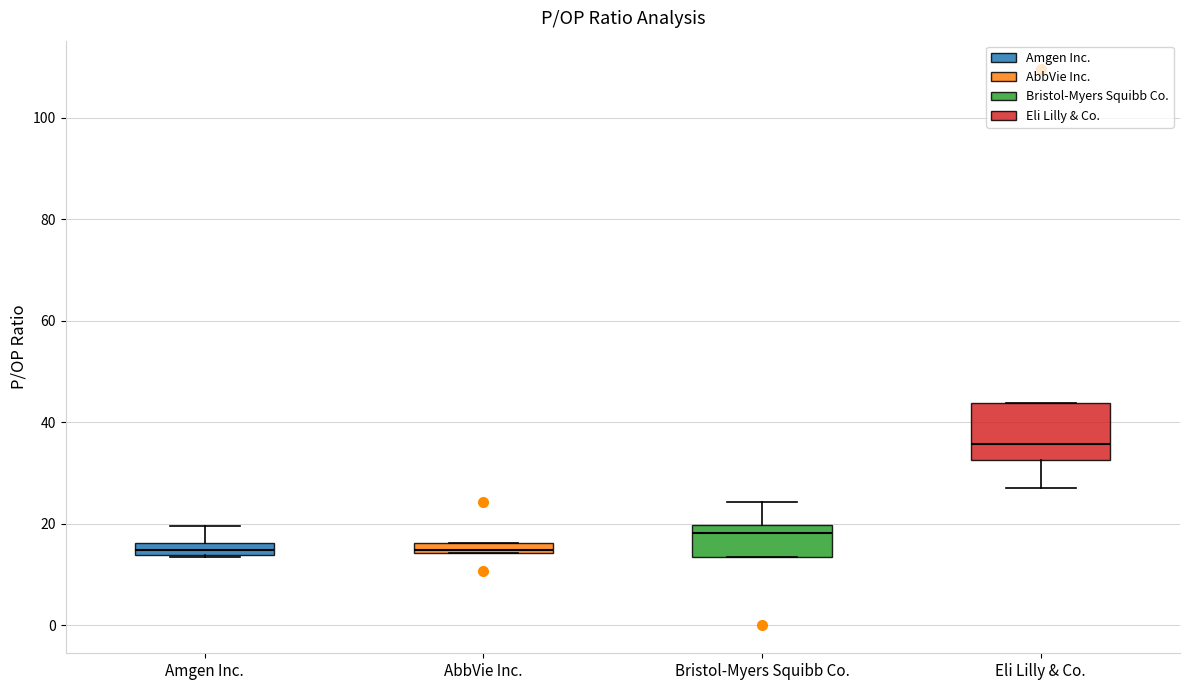

Which box is the tallest, from its lower edge to its upper edge?

Eli Lilly & Co.